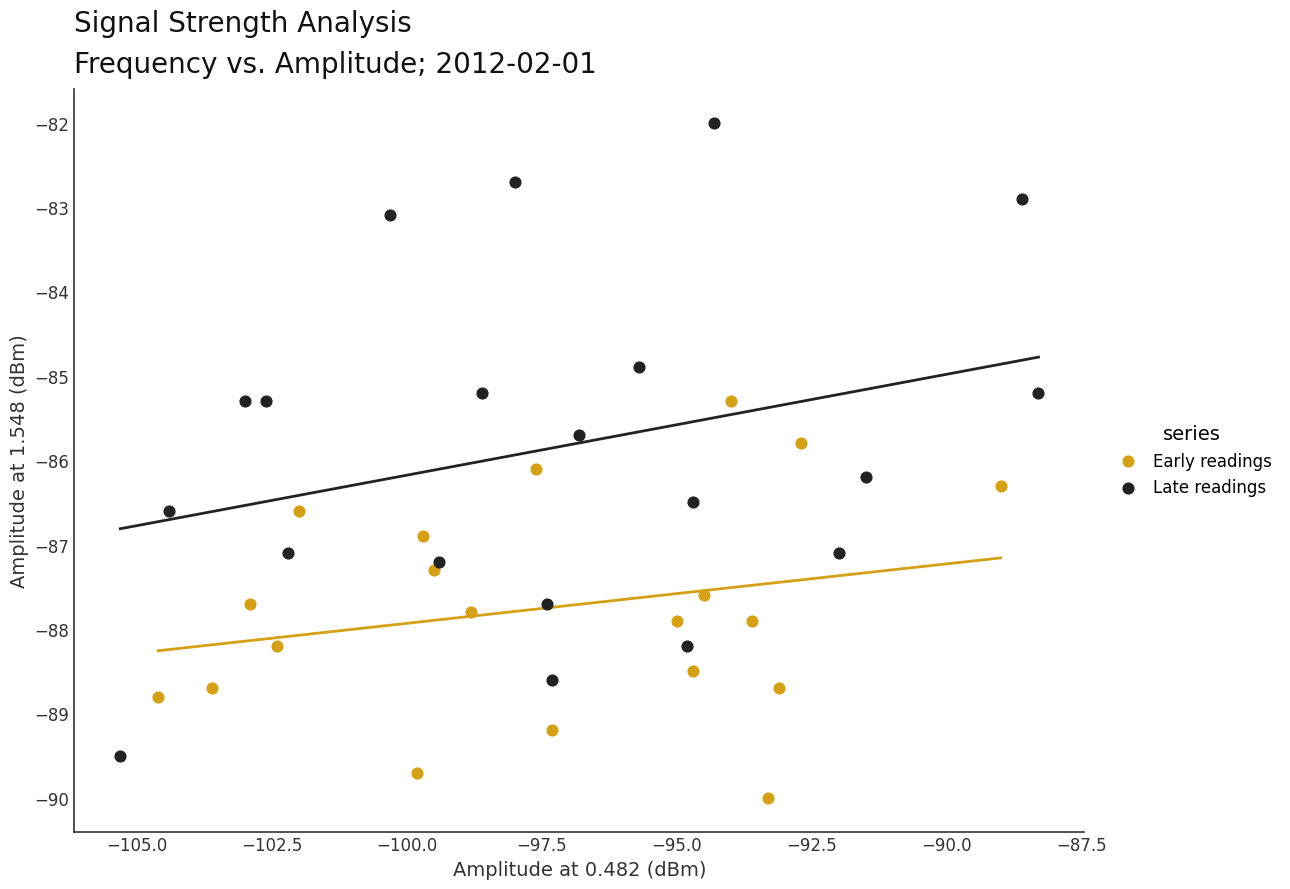

What are all the series names shown in the legend?

Early readings, Late readings